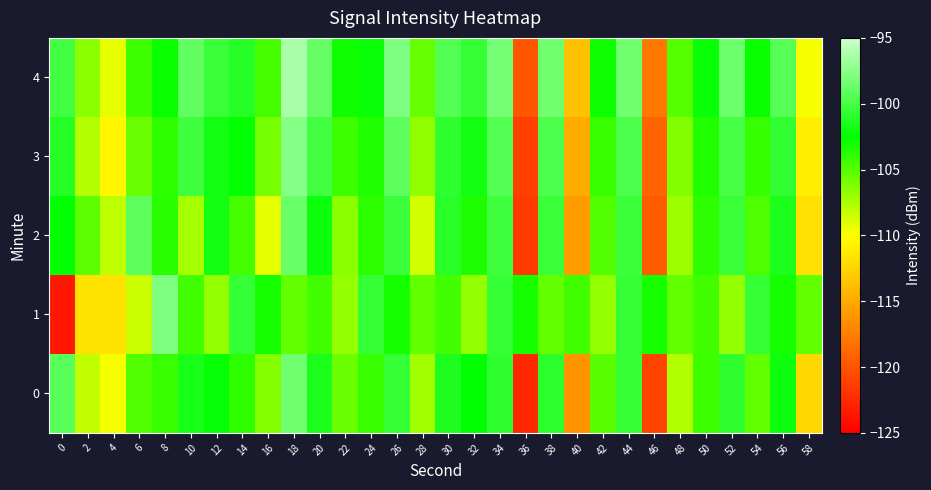

Which series changed the most between 42 and 50?

row_1